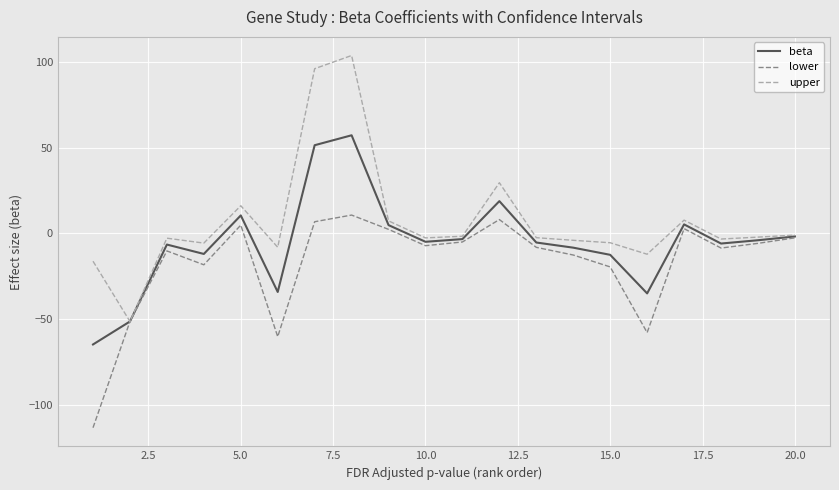

What is the maximum value shown in the chart?

103.7